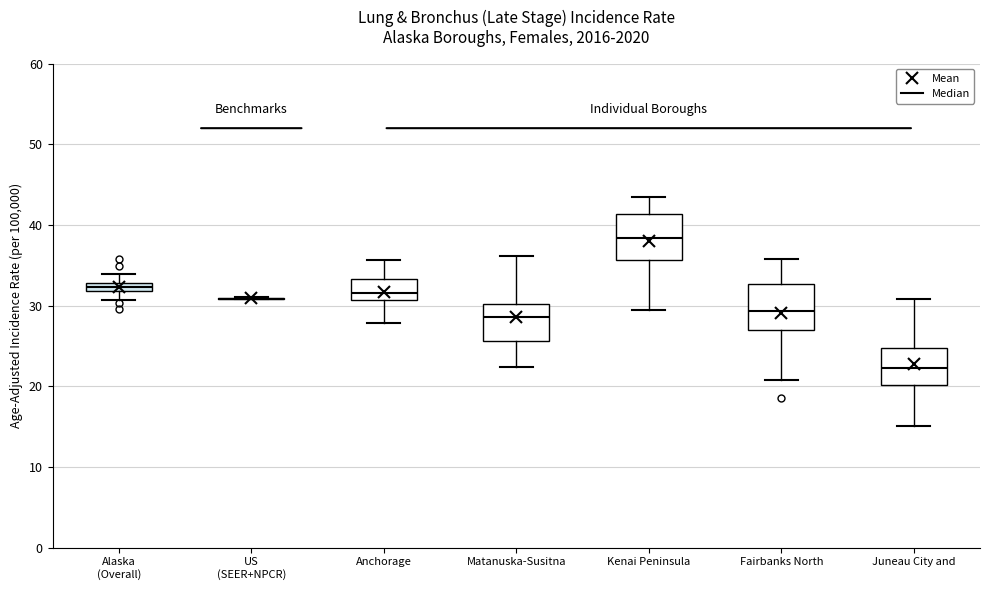

Where is the upper edge of the box for Juneau City and on the y-axis? The values are not printed on the chart, so give them approximately, as read against the axis.

25